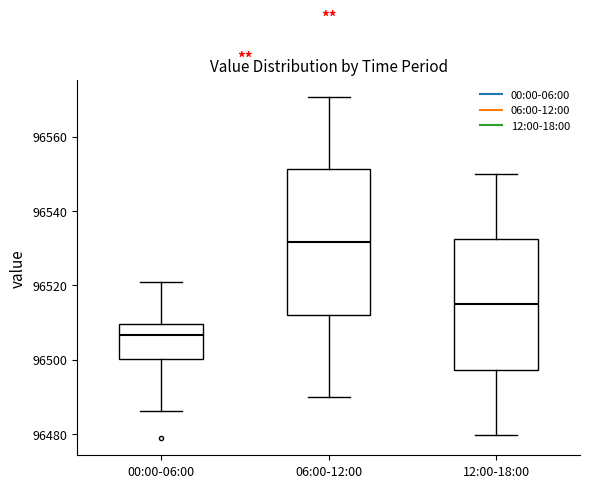

Comparing the boxes themselves (not the whiskers), which one is the tallest?

06:00-12:00